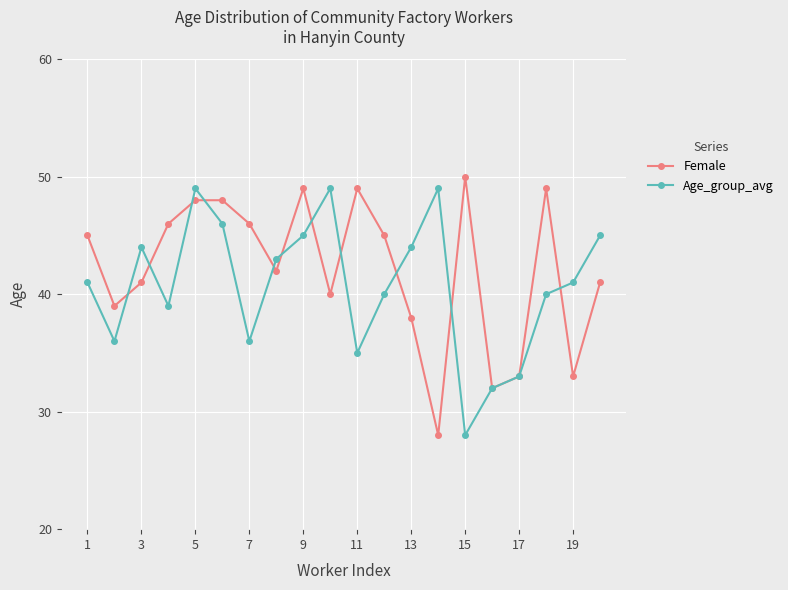

What is the value of the Age_group_avg point at the 1st from the left?

41